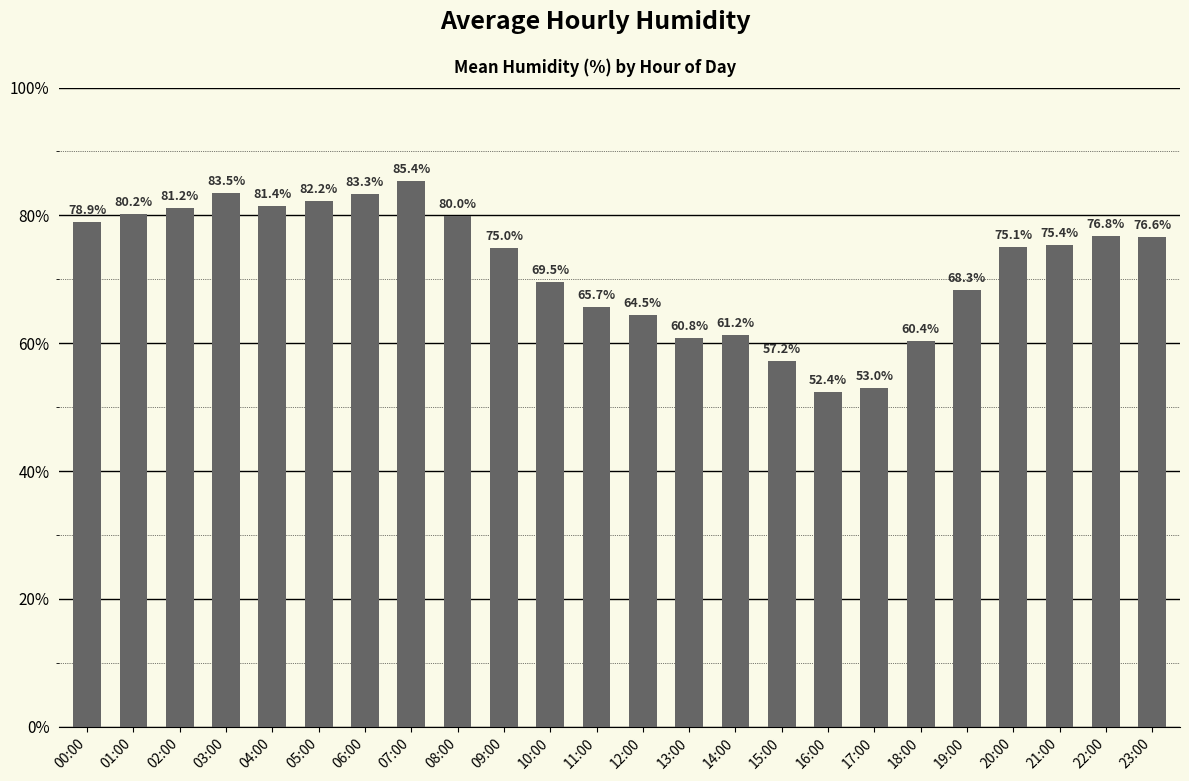

What is the sum of all values?

1728.0